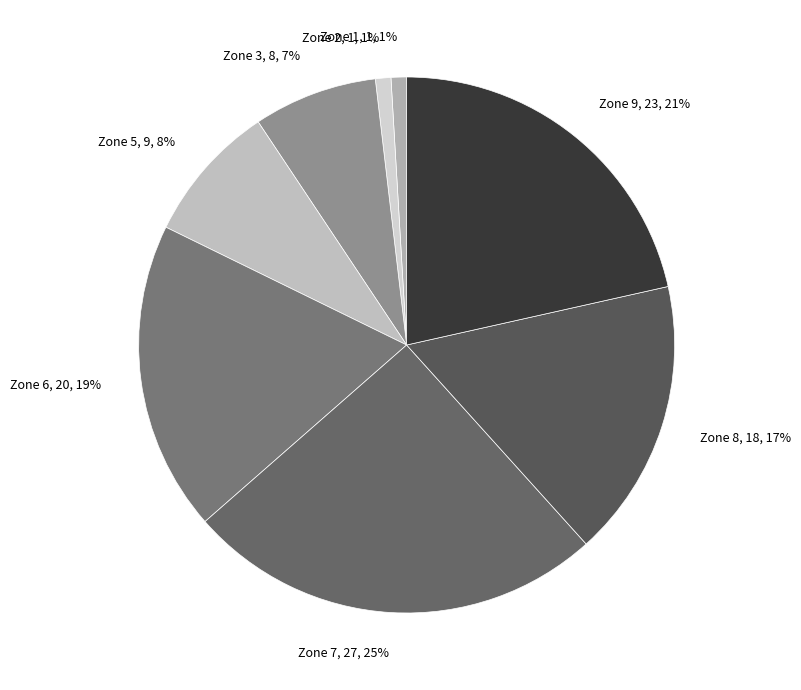

Does Zone 2 represent more than half of the total?

No